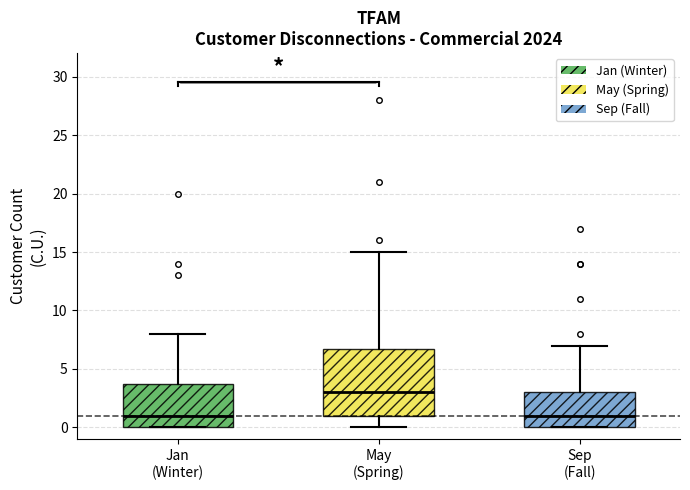

Comparing the boxes themselves (not the whiskers), which one is the tallest?

May (Spring)